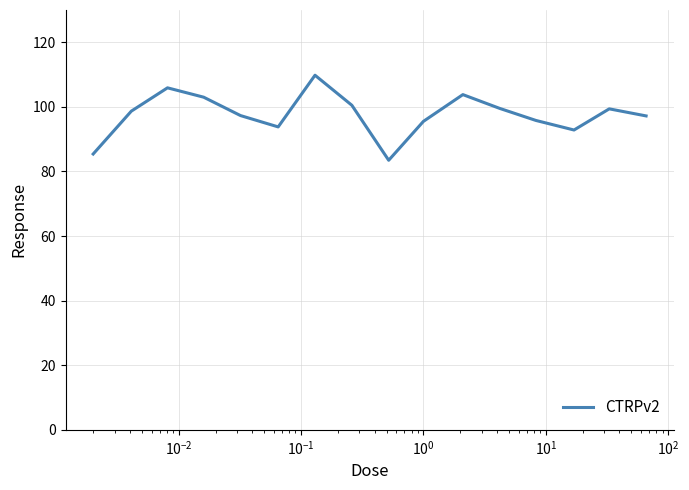

What is the greatest value displayed?

109.8